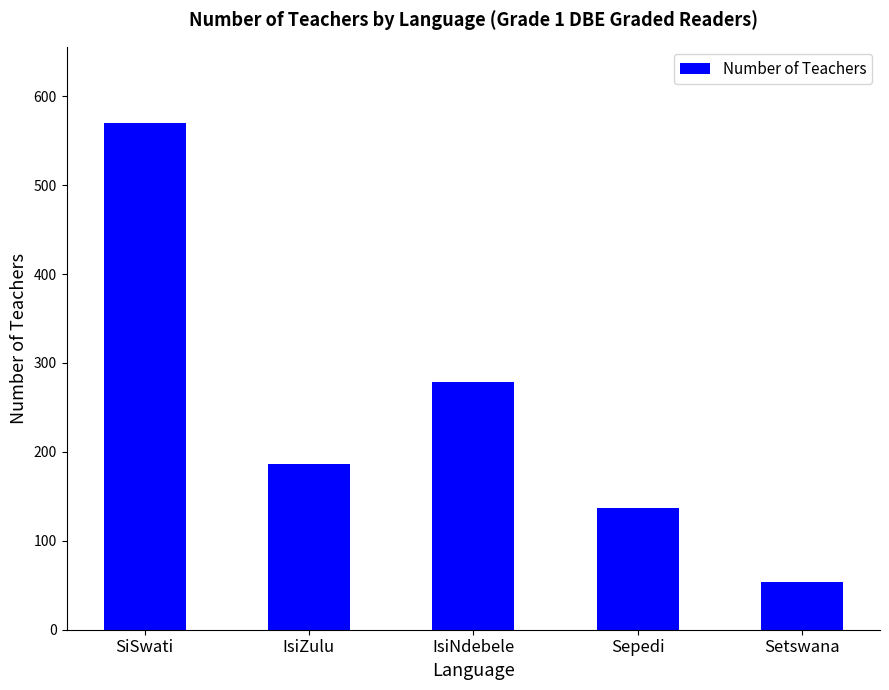

What is the ratio of the value at Setswana to the value at Sepedi?

0.4